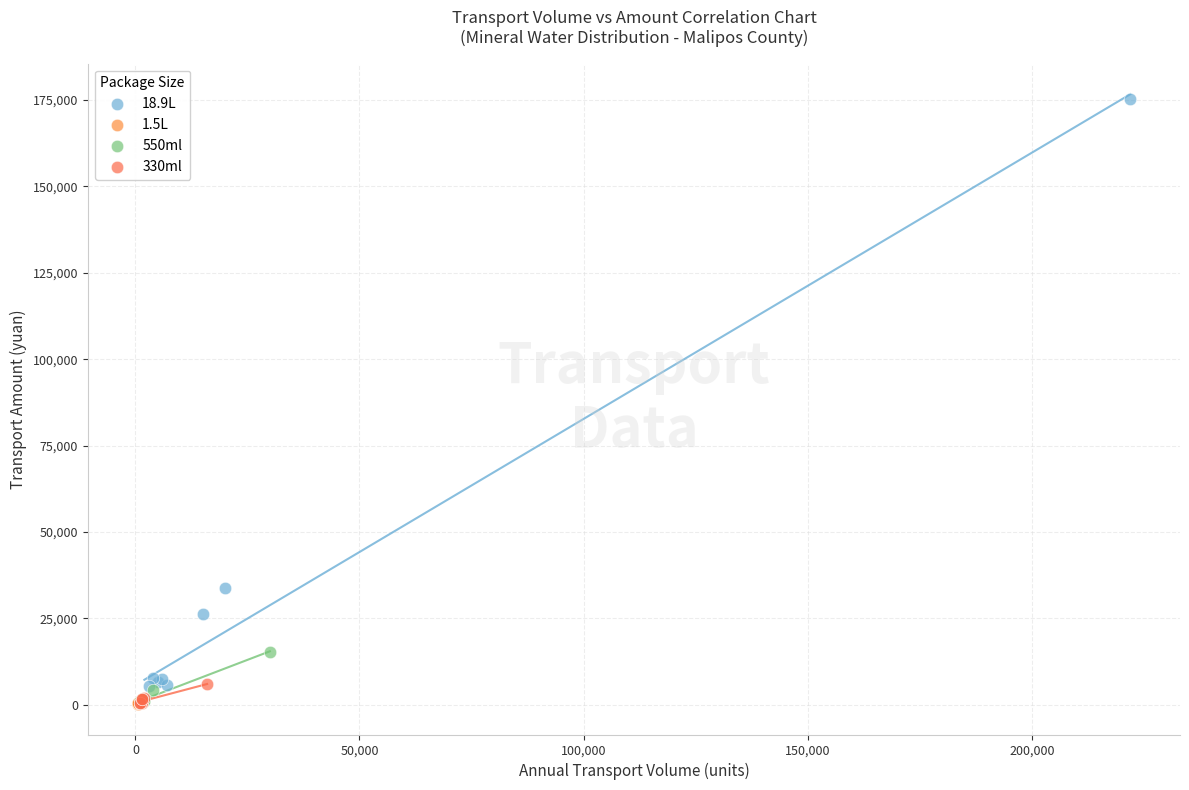

Which series has the widest spread of Y values?

18.9L